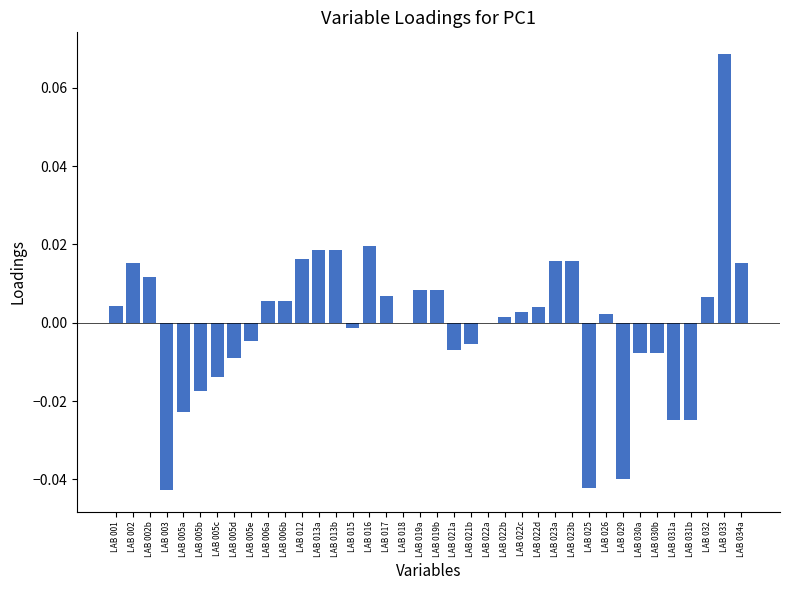

At which category does the chart reach its peak across all series?

LAB 033